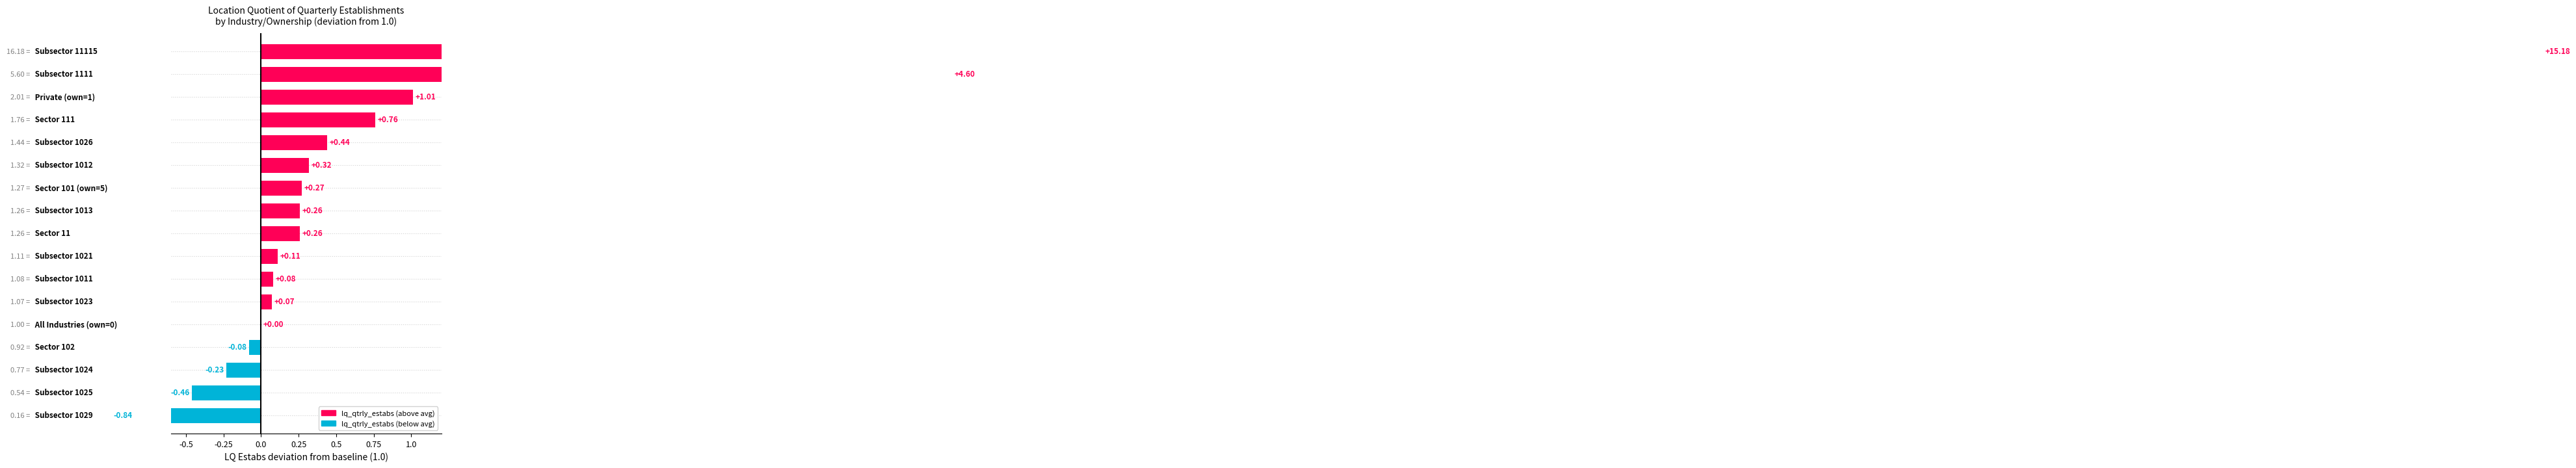

The chart shows a value of 1.3 at 0.25. True or false?

False